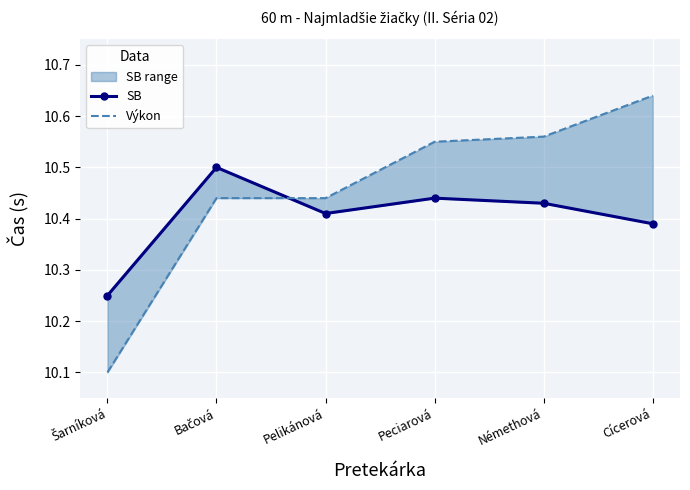

Reading left to right, what are all the values shown in this chart?

SB: Šarníková=10.2	Bačová=10.5	Pelikánová=10.4	Peciarová=10.4	Némethová=10.4	Cícerová=10.4
Výkon: Šarníková=10.1	Bačová=10.4	Pelikánová=10.4	Peciarová=10.6	Némethová=10.6	Cícerová=10.6